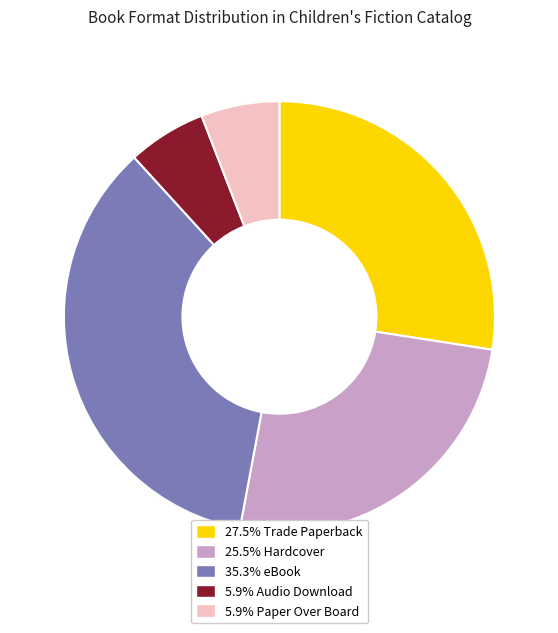

Is there a majority slice in this chart?

No